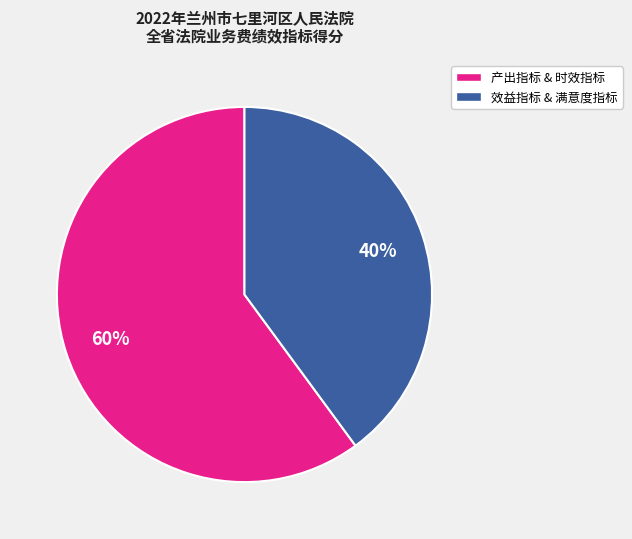

What percentage is the 产出指标 & 时效指标 slice, to the nearest percent?

60%